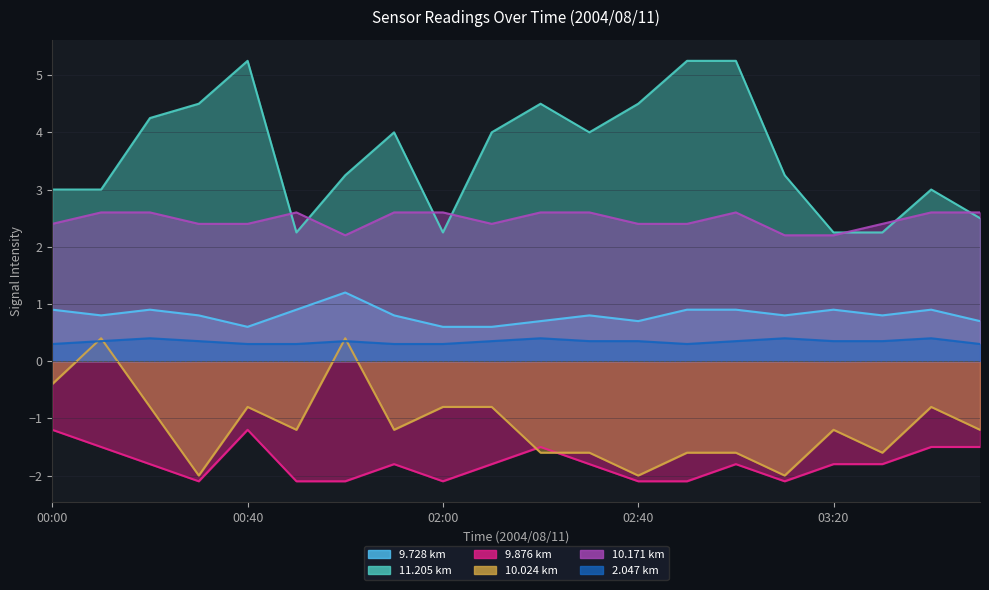

What is the difference between the maximum and minimum values in the 10.171 series?

0.4